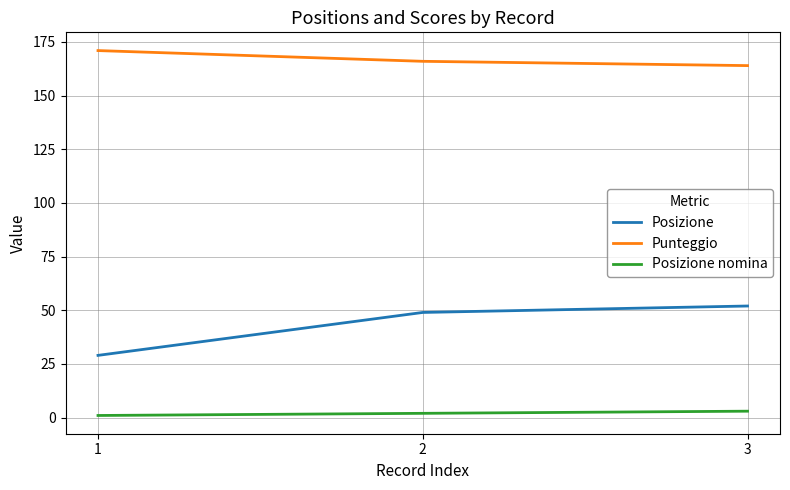

How many Posizione values are between 29 and 52?

3